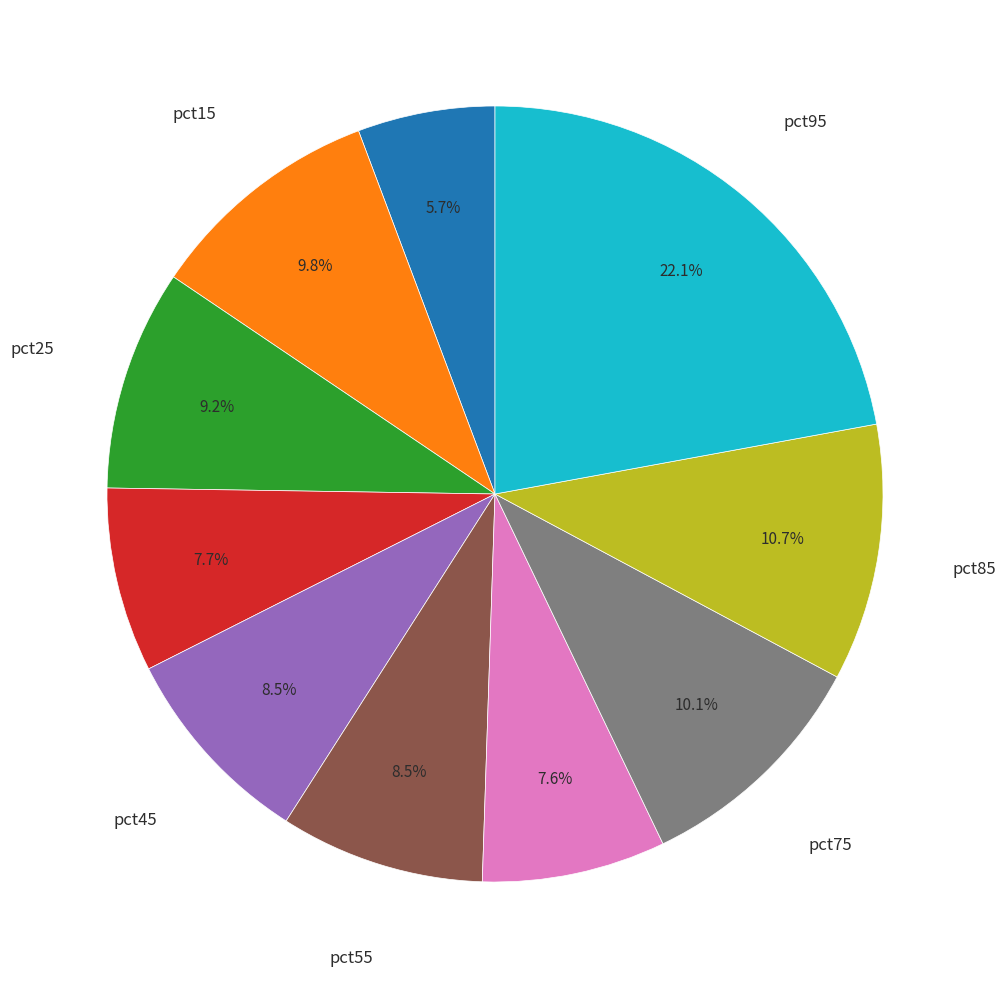

Is there any slice that represents more than half of the pie?

No